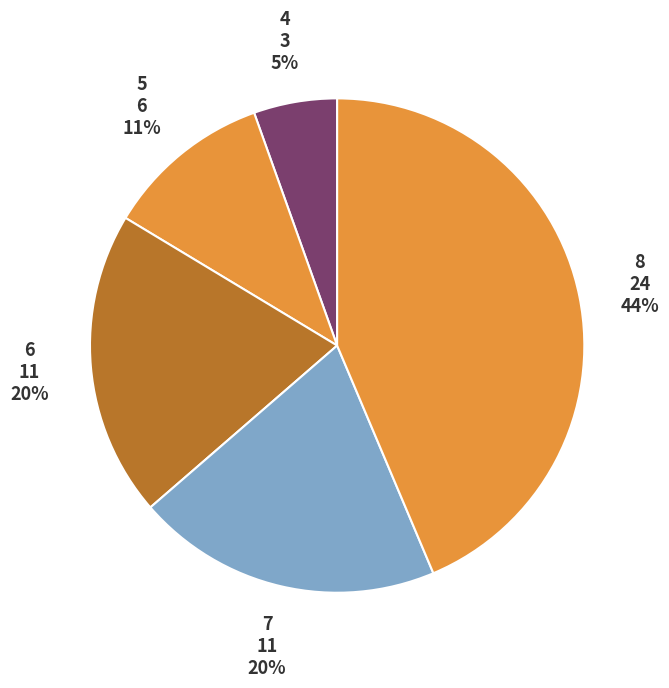

The 4 slice represents 25% of the pie. True or false?

False